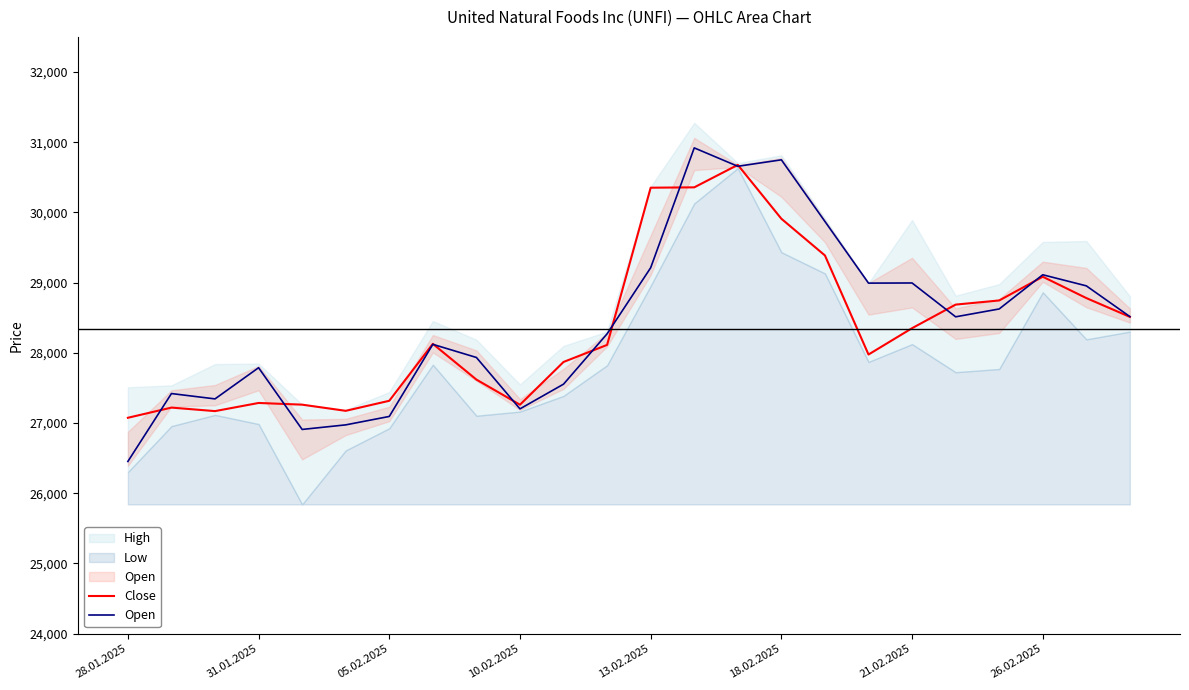

How many interior local peaks does the Open series have?

7